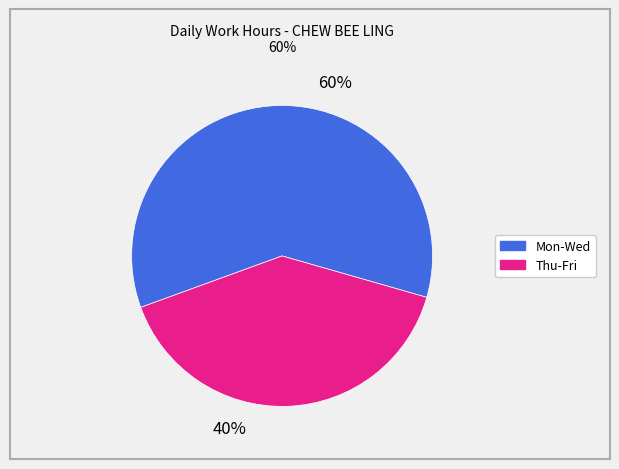

Is there a majority slice in this chart?

Yes